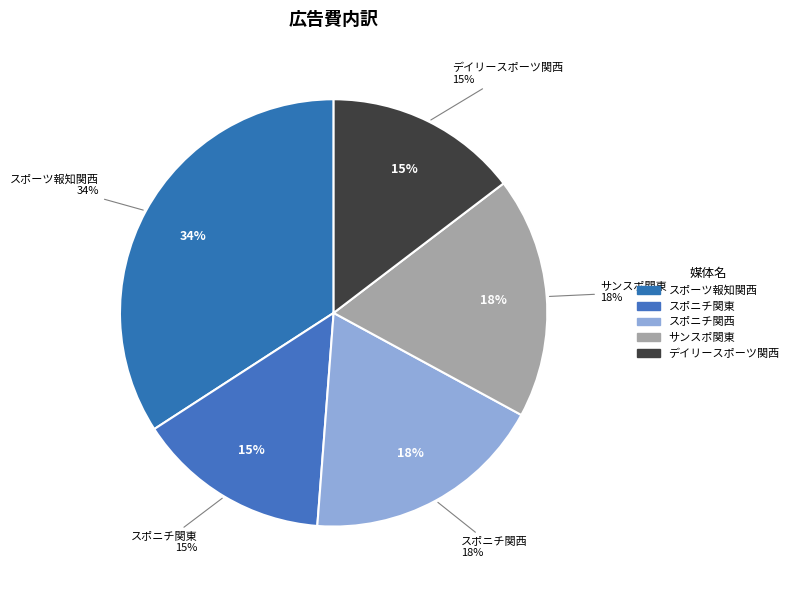

What percentage is the スポニチ関東 slice, to the nearest percent?

15%